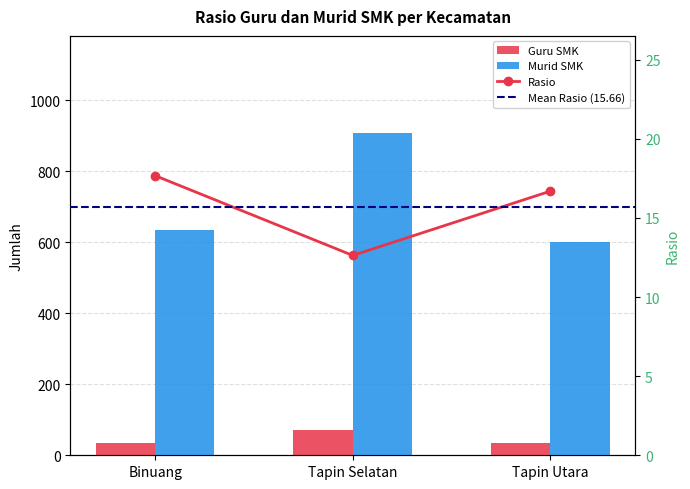

Which series has the largest total across all categories?

Murid SMK